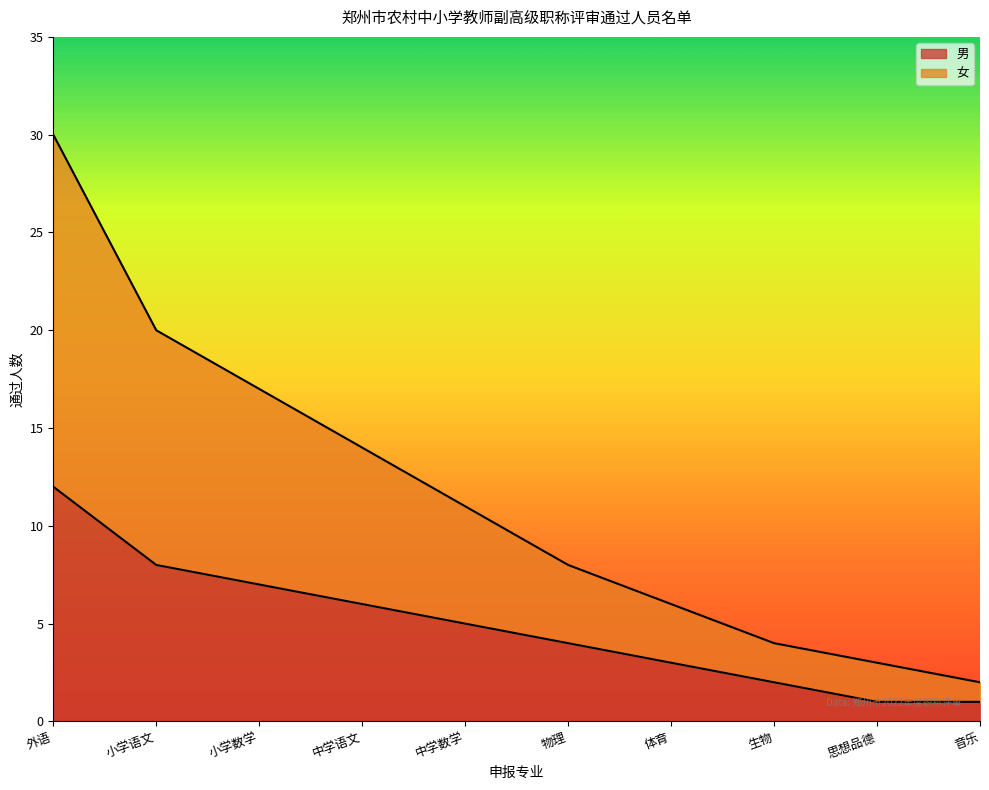

Which series has the largest total across all categories?

女